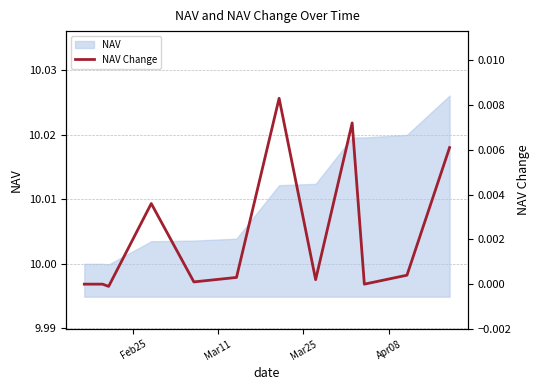

Is it true that the value at Feb25 is 0.0?

True